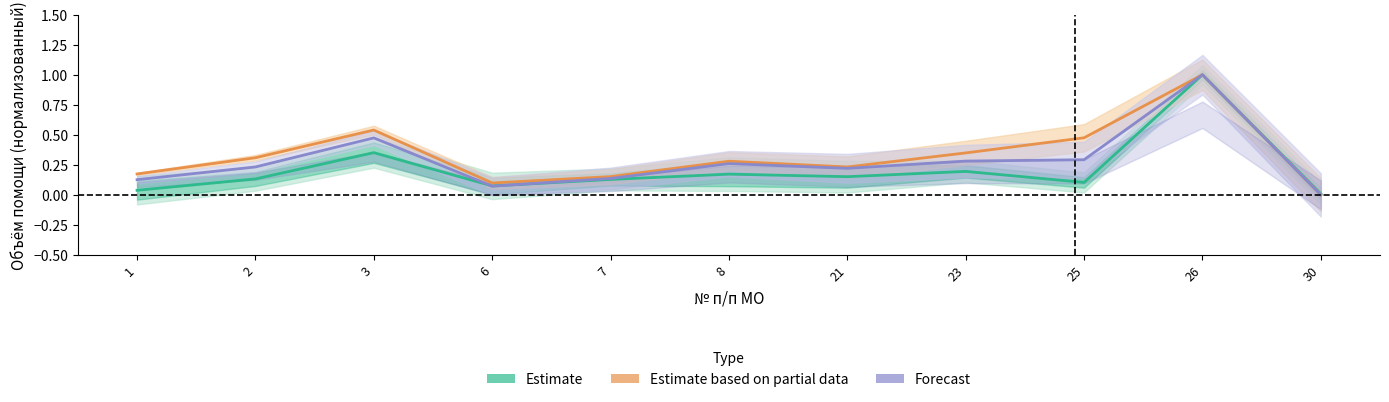

What is the sum of all Estimate based on partial data values?

3.6